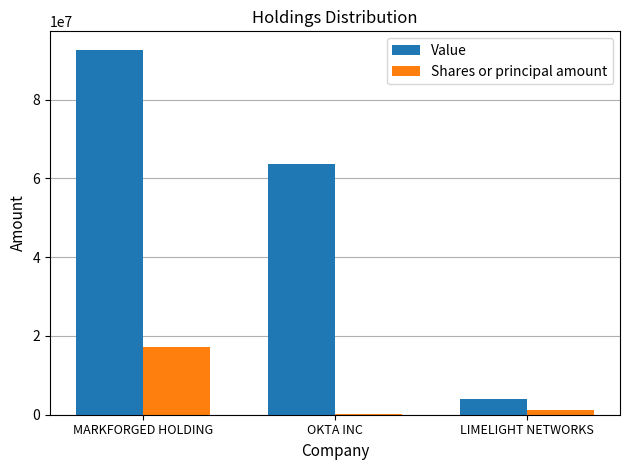

What is the sum of all Value values?

160296000